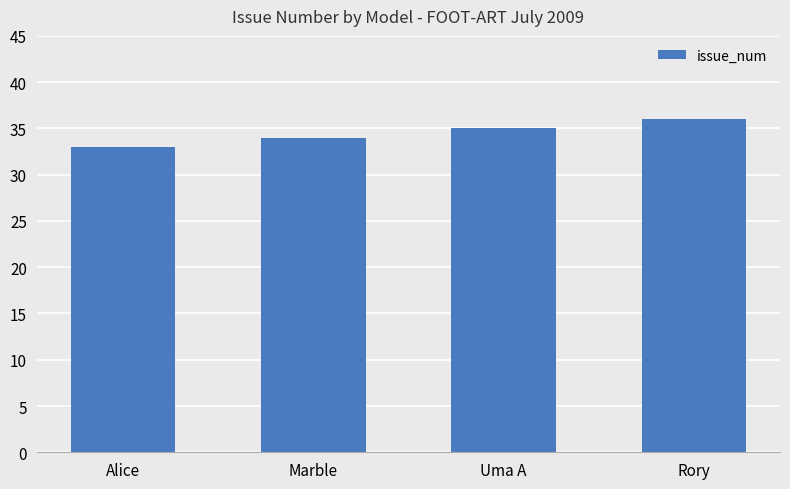

Between Rory and Marble, which is larger?

Rory